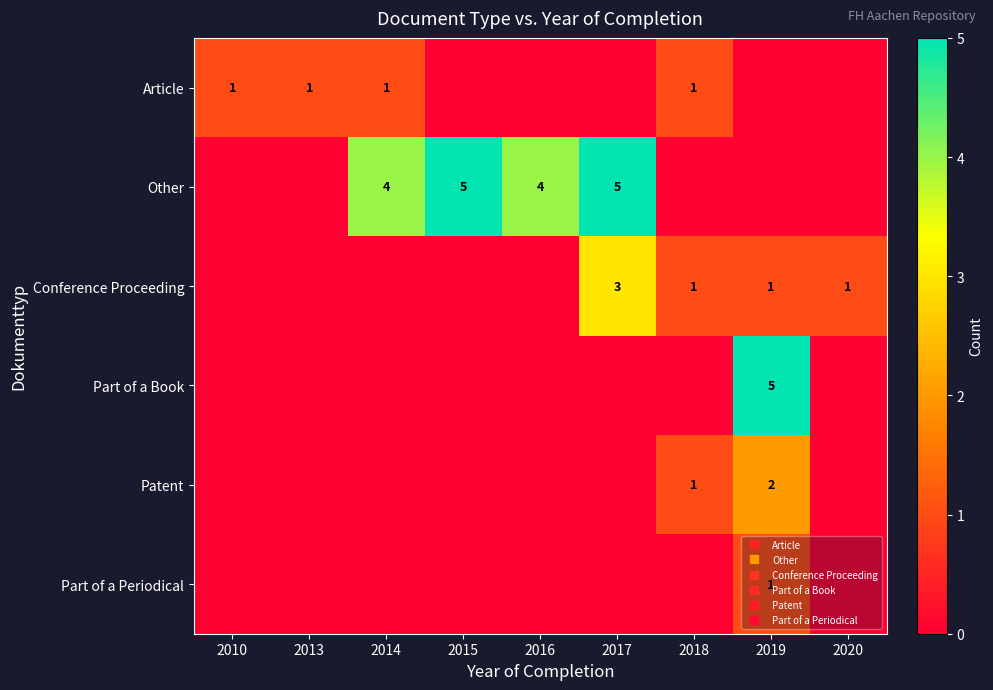

Which category has the highest value in the Part of a Book series?

2019